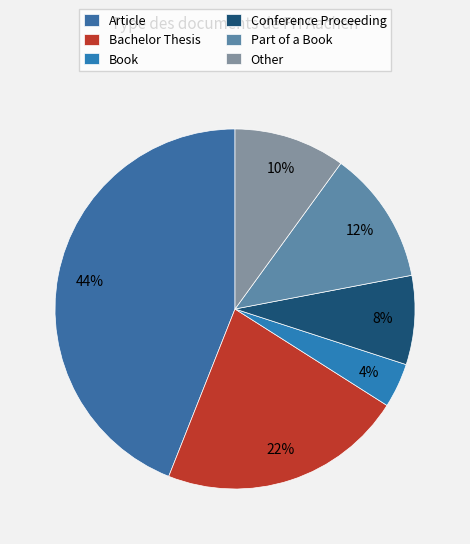

To the nearest percent, what is the difference between the largest and smallest slice percentages?

40%